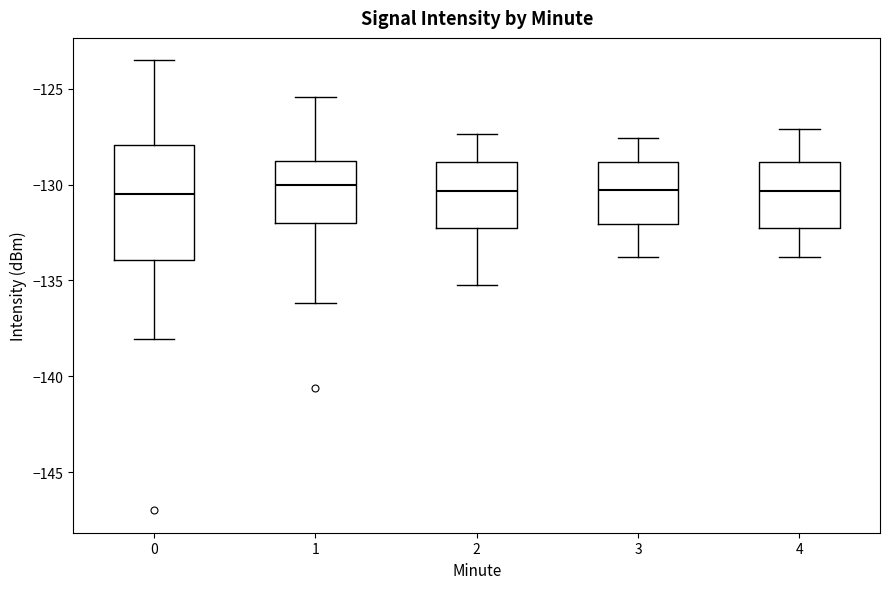

Comparing the boxes themselves (not the whiskers), which one is the tallest?

0